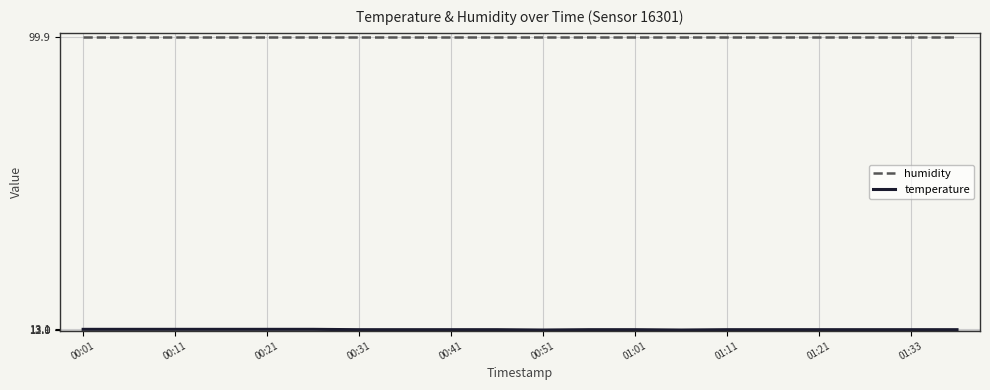

What is the smallest value displayed?

12.9